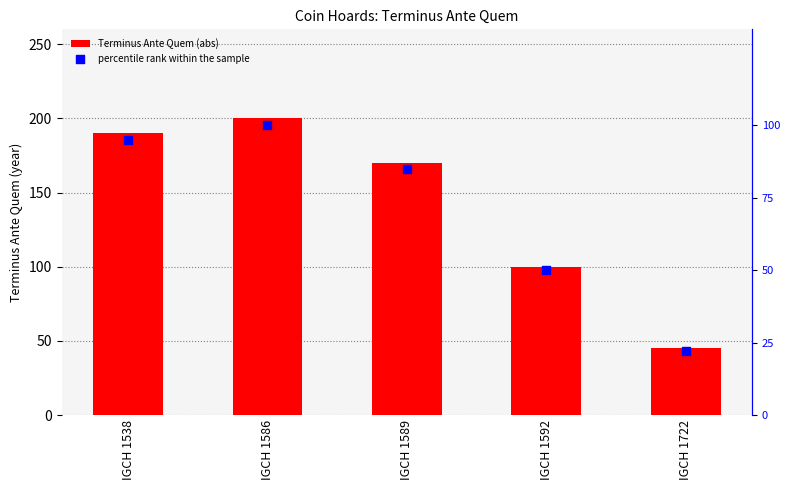

Which series has the widest spread of Y values?

Terminus Ante Quem (abs)